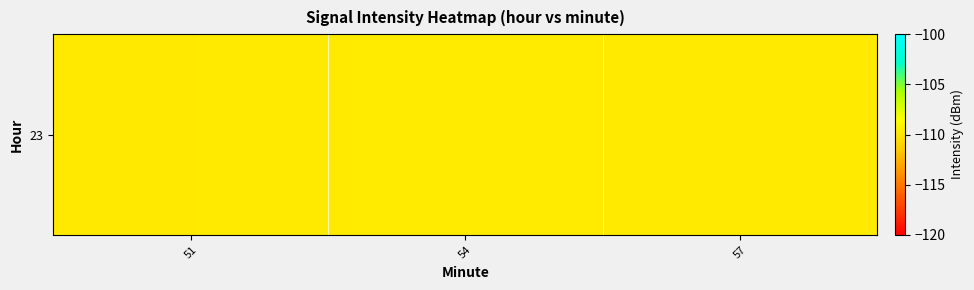

Reading left to right, transcribe all the data shown in this chart.

-109.8	-109.6	-109.8